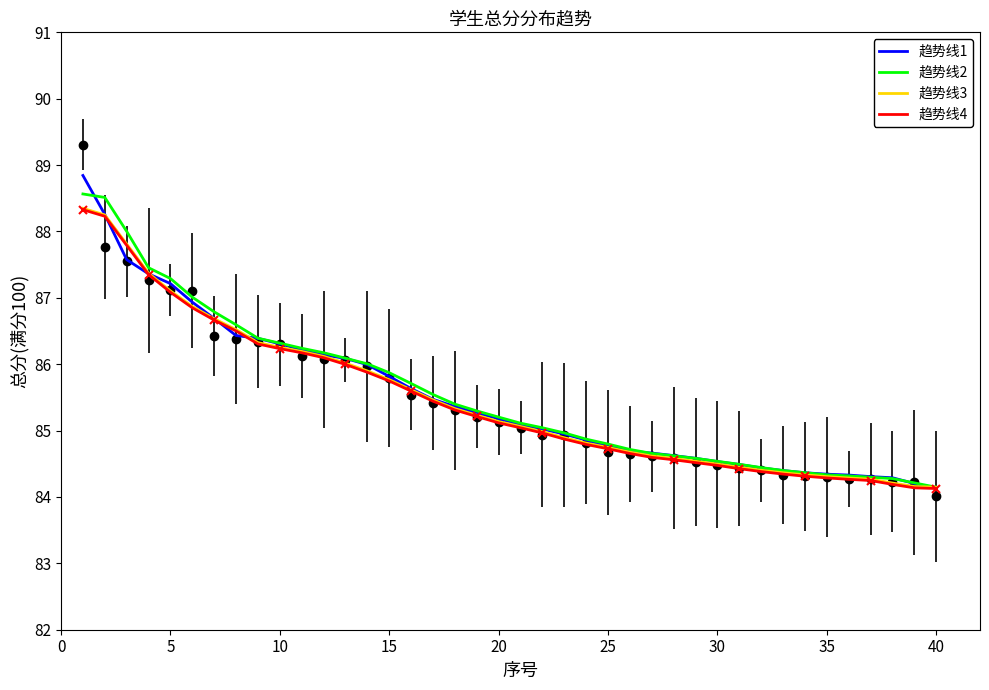

How many values in the 趋势线3 series are below 85?

19